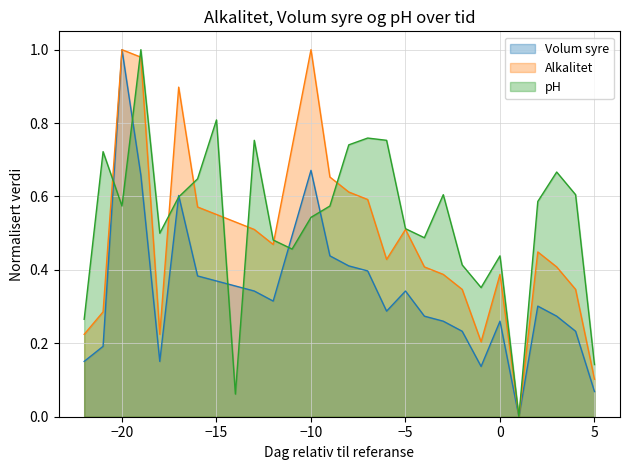

At which label does Volum syre reach its minimum?

1